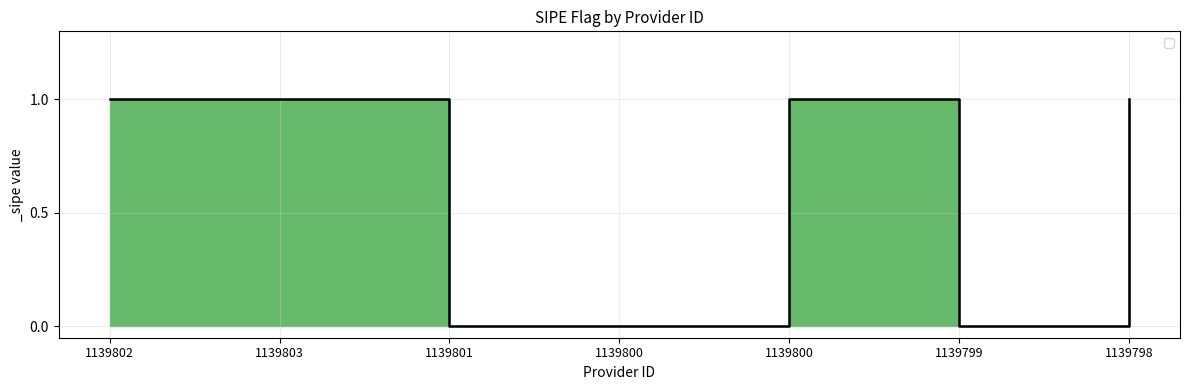

What is the difference between the maximum and minimum values?

1